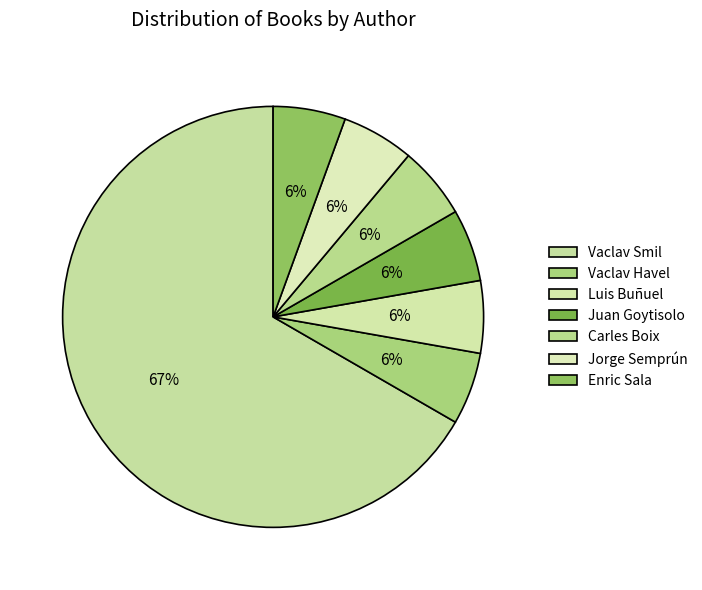

What is the smallest slice in the pie chart?

Vaclav Havel